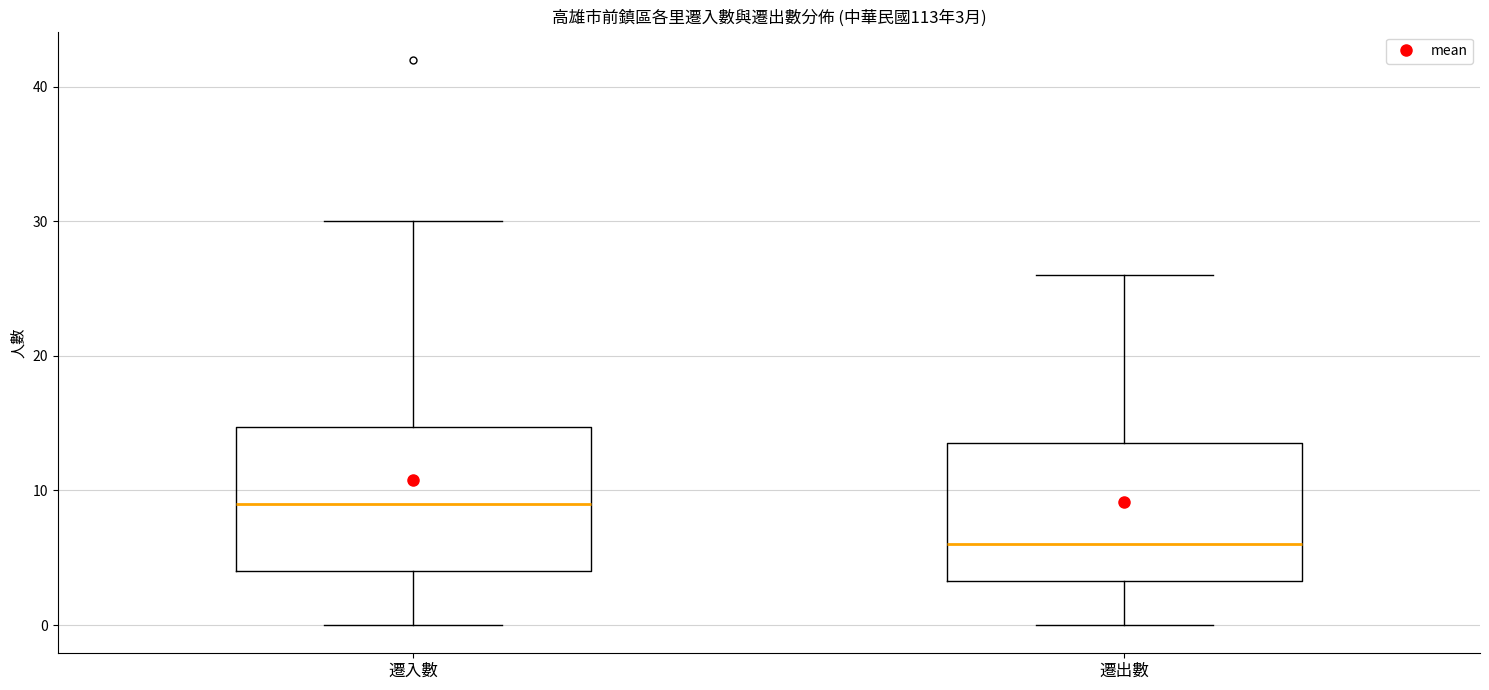

Which box's median line is the lowest?

遷出數